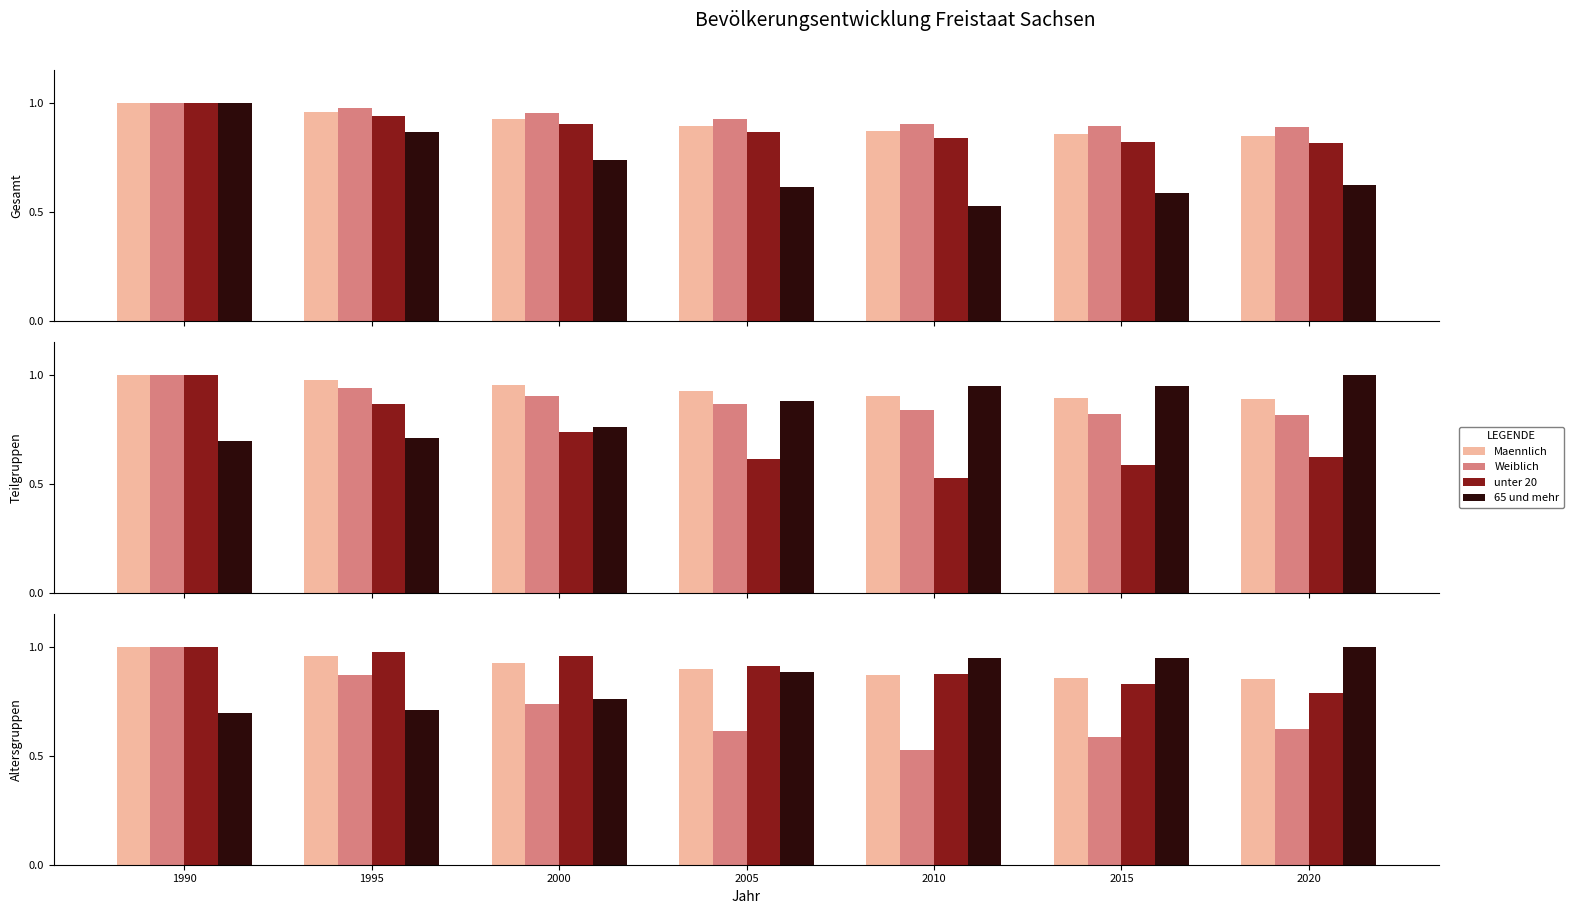

Which series has the largest total across all categories?

Maennlich